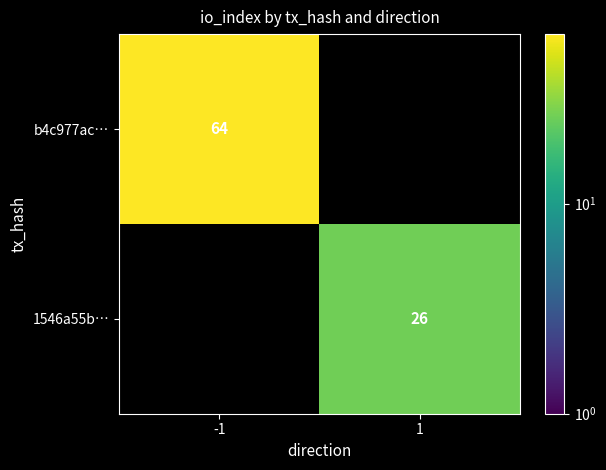

Is it true that 1546a55b… equals 45 at 1?

False